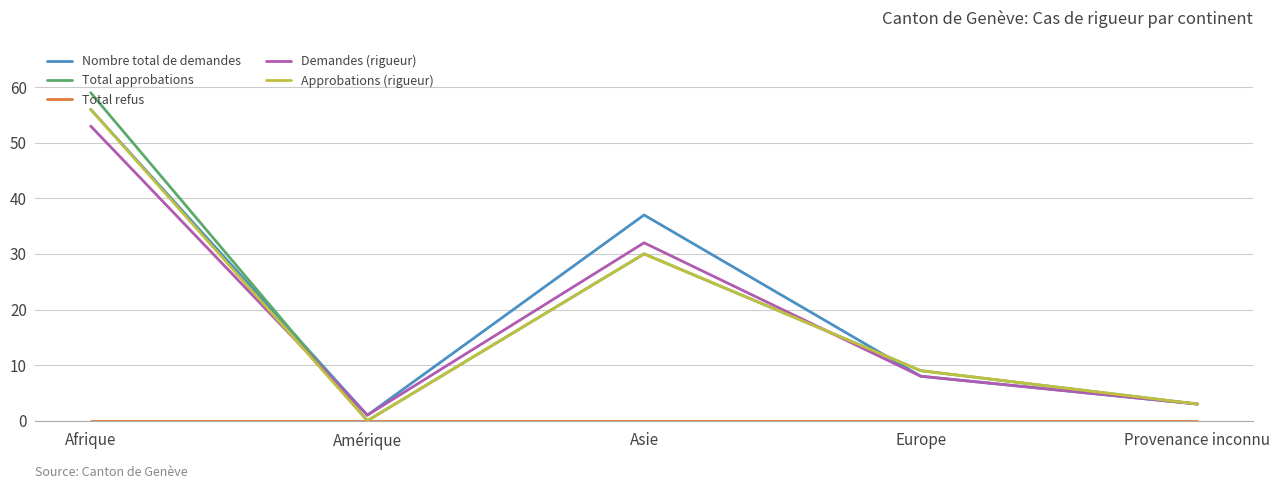

Is it true that Nombre total de demandes equals 56 at Afrique?

True